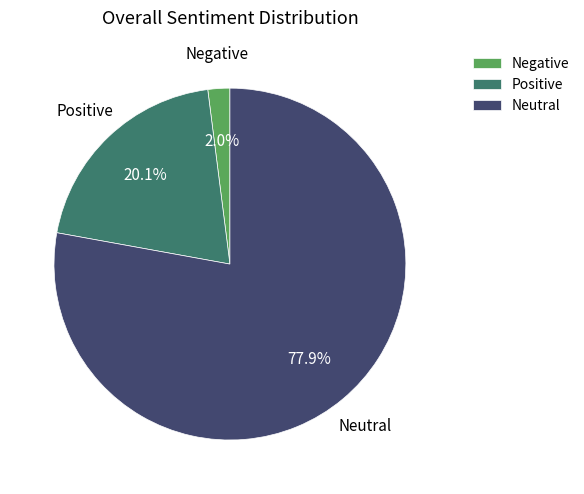

Which category has the biggest portion of the pie?

Neutral